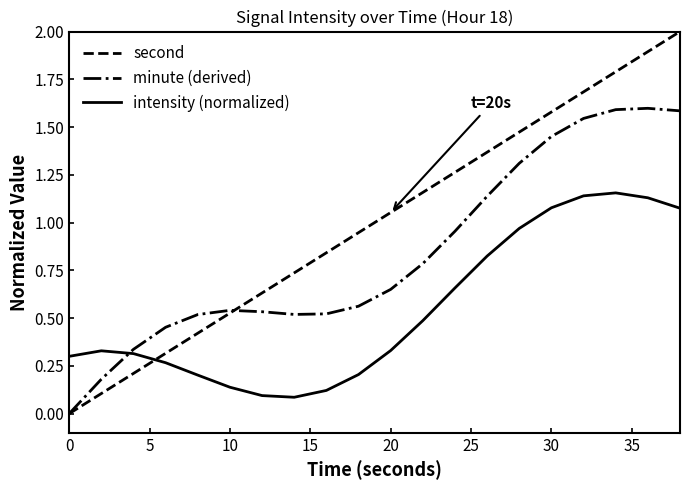

Rank the series by their maximum value, from lowest to highest.

intensity (normalized), minute (derived), second